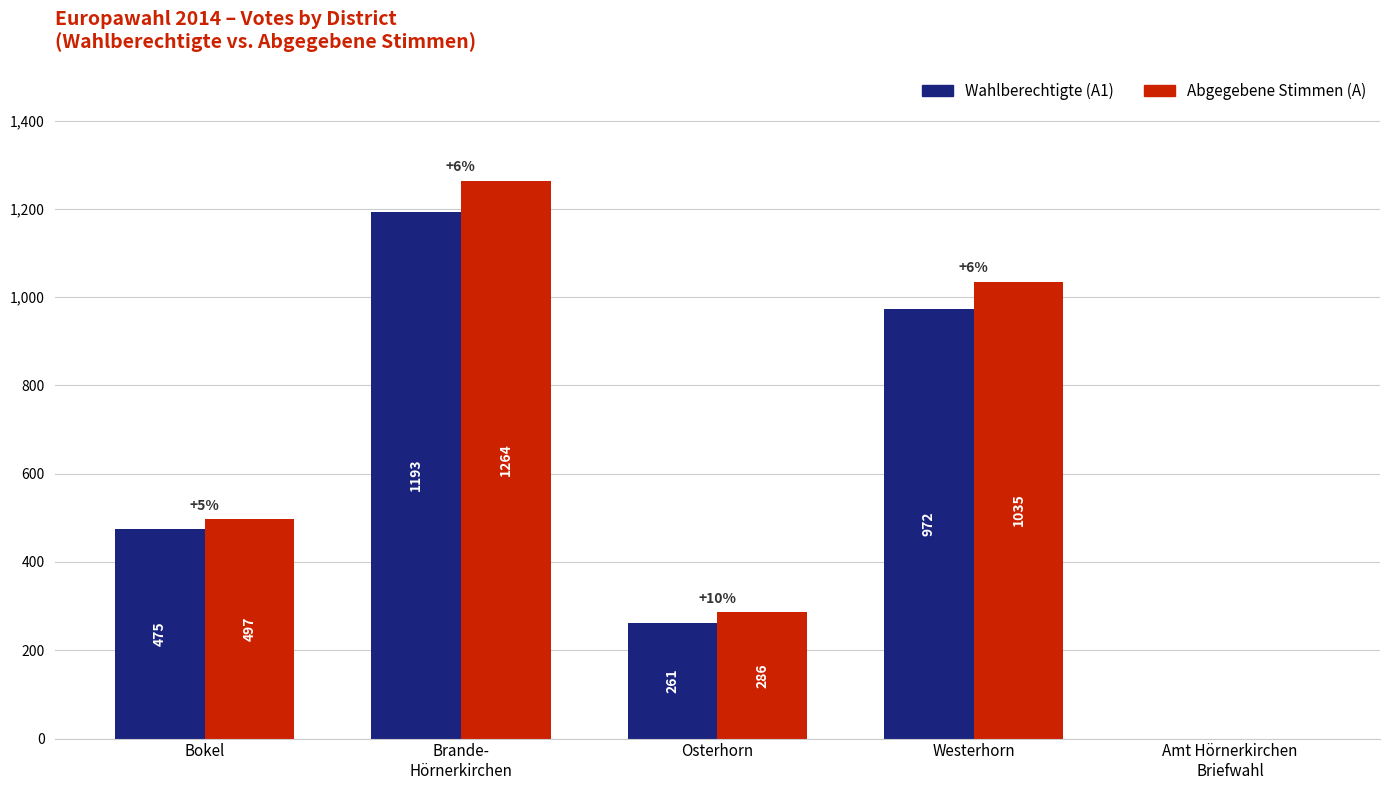

What are all the series names shown in the legend?

Wahlberechtigte (A1), Abgegebene Stimmen (A)